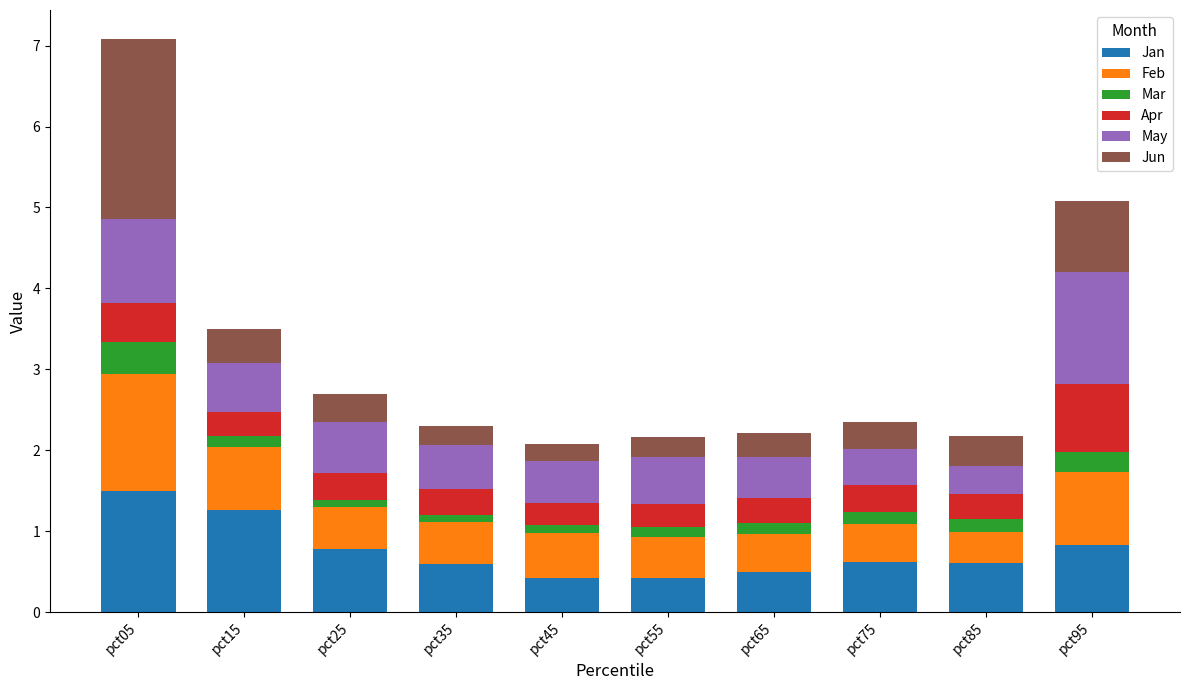

What is the highest value of the Jan series?

1.5